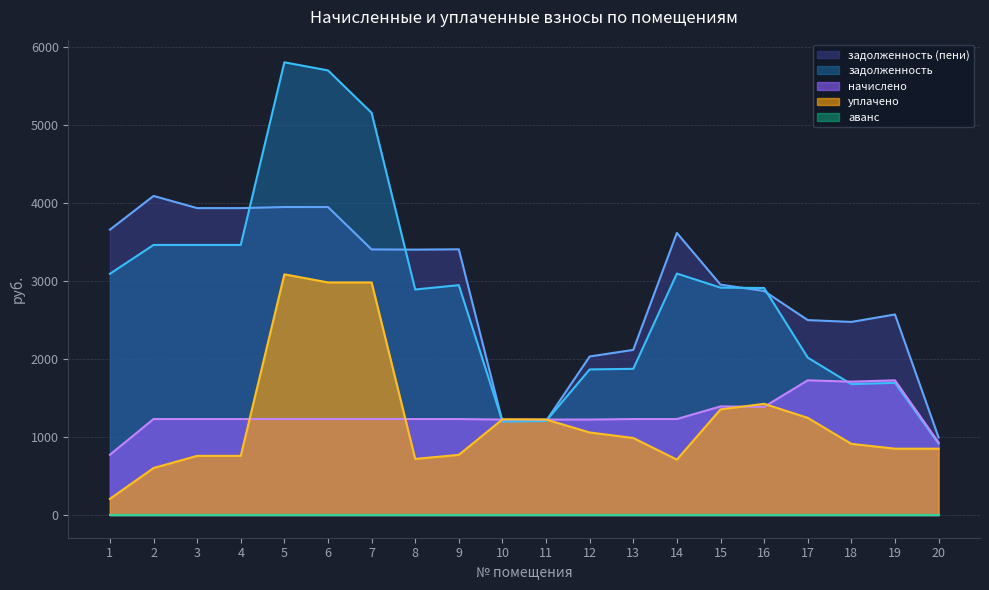

Is the value of уплачено at 3 greater than the value of начислено at 3?

No